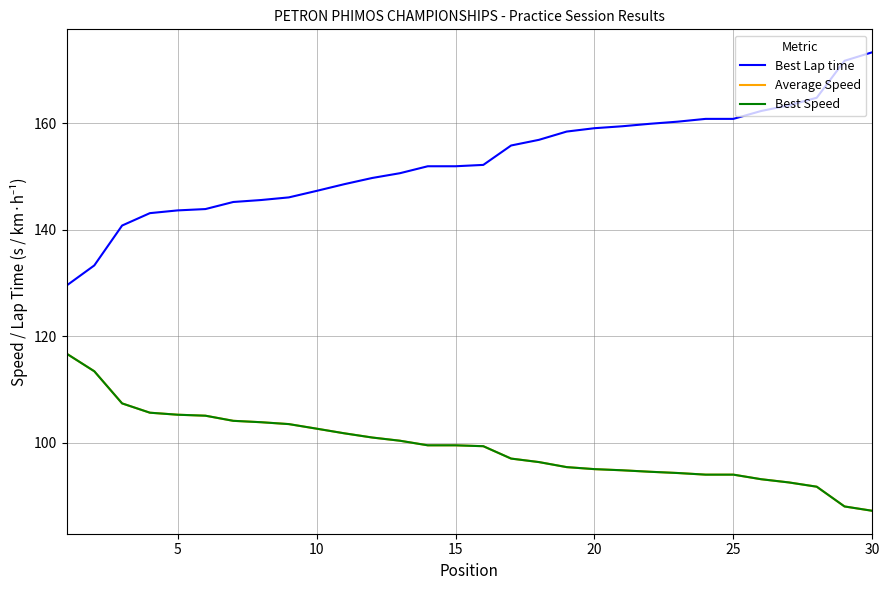

Does the chart display data point markers on the line(s)?

No